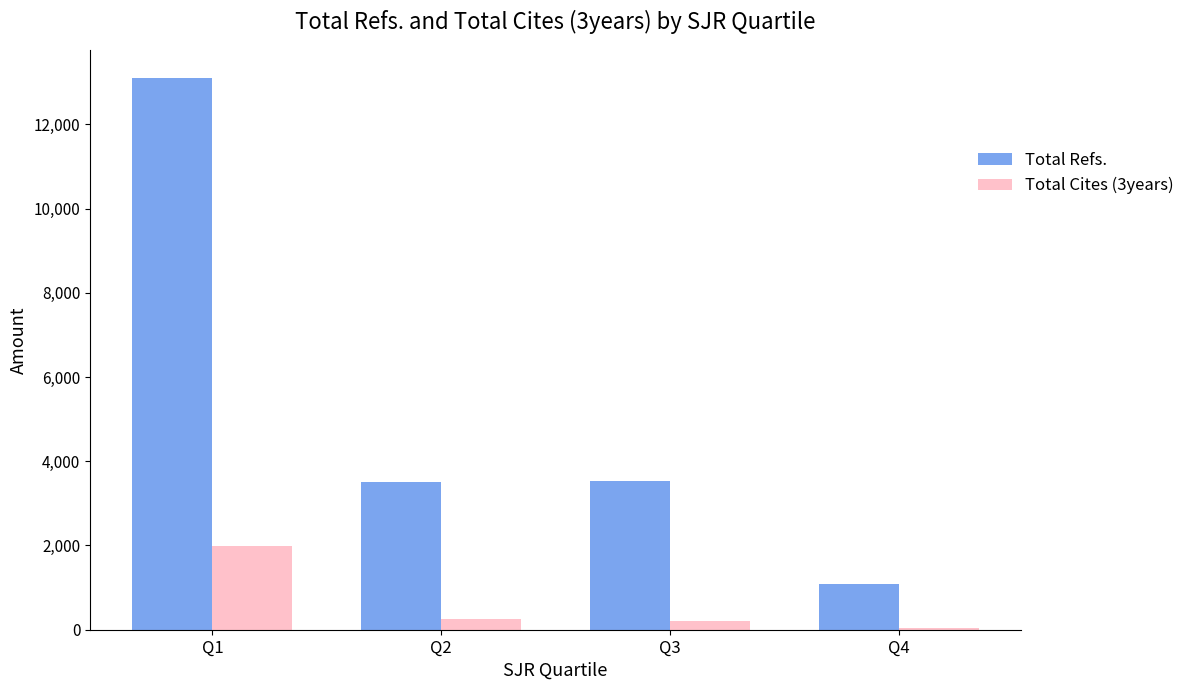

At which category is the sum across all series the highest?

Q1